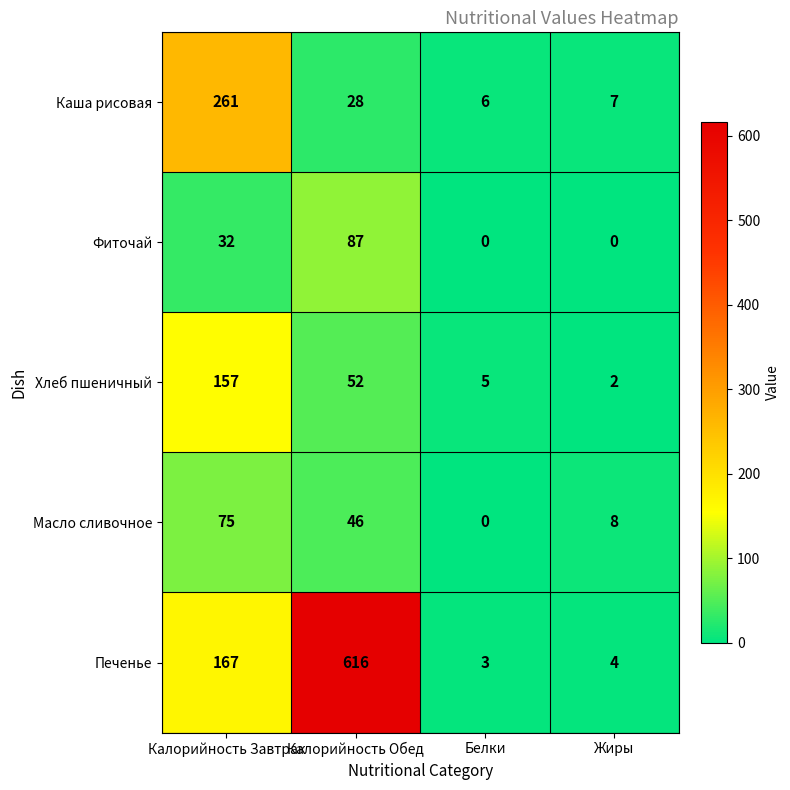

Reading right to left, transcribe all the data shown in this chart.

Каша рисовая: Жиры=7	Белки=6	Калорийность Обед=28	Калорийность Завтрак=261
Фиточай: Жиры=0	Белки=0	Калорийность Обед=87	Калорийность Завтрак=32
Хлеб пшеничный: Жиры=2	Белки=5	Калорийность Обед=52	Калорийность Завтрак=157
Масло сливочное: Жиры=8	Белки=0	Калорийность Обед=46	Калорийность Завтрак=75
Печенье: Жиры=4	Белки=3	Калорийность Обед=616	Калорийность Завтрак=167